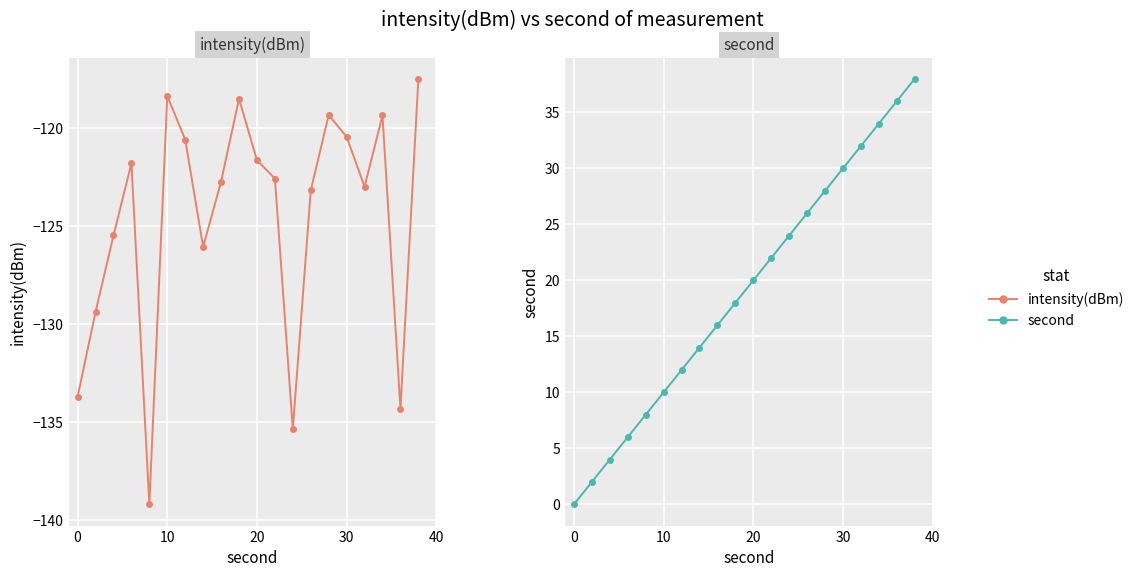

List the series in order of their overall mean, lowest first.

intensity(dBm), second